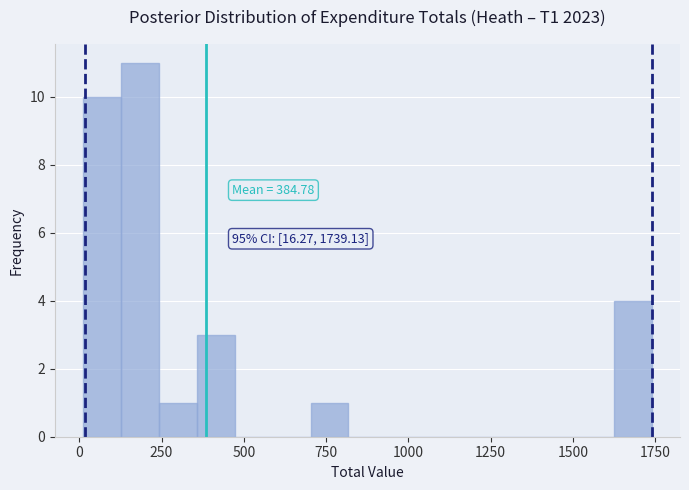

Read against the x-axis, roughly where is the centre of the tallest bar?

200